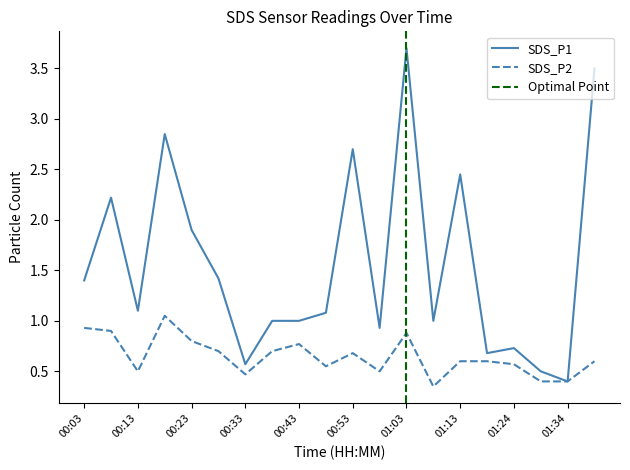

Which category has the lowest value across all series?

01:08